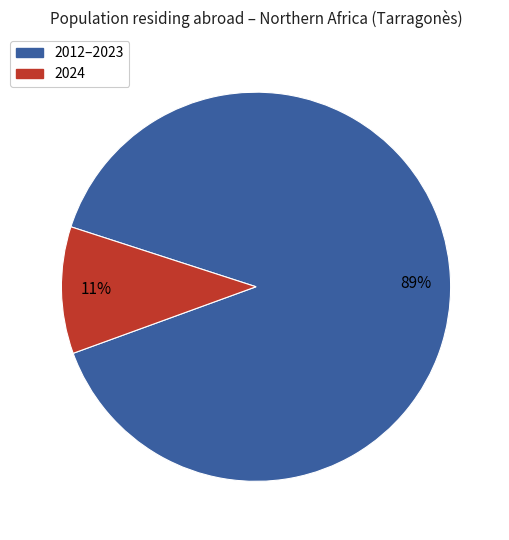

To the nearest percent, what is the average slice percentage?

50%